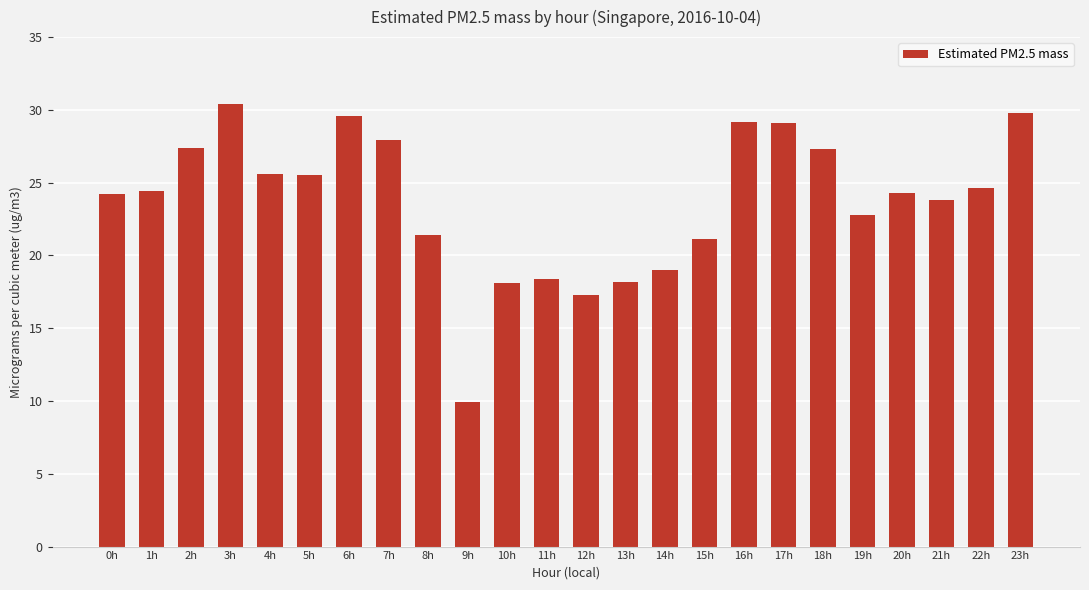

The chart shows a value of 31.3 at 10h. True or false?

False